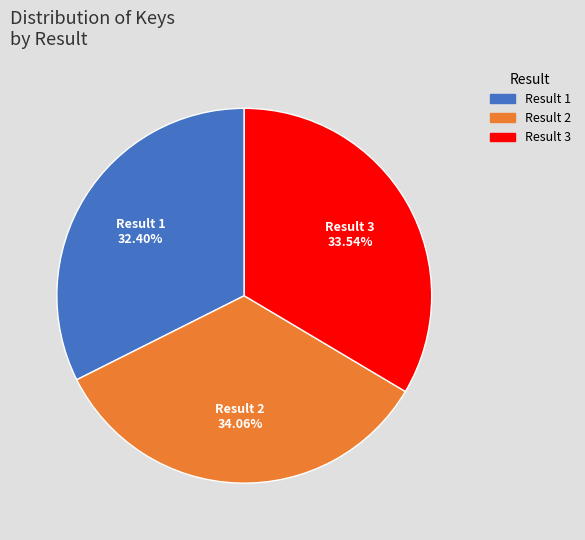

Combined, do Result 1 and Result 2 account for over 50%?

Yes